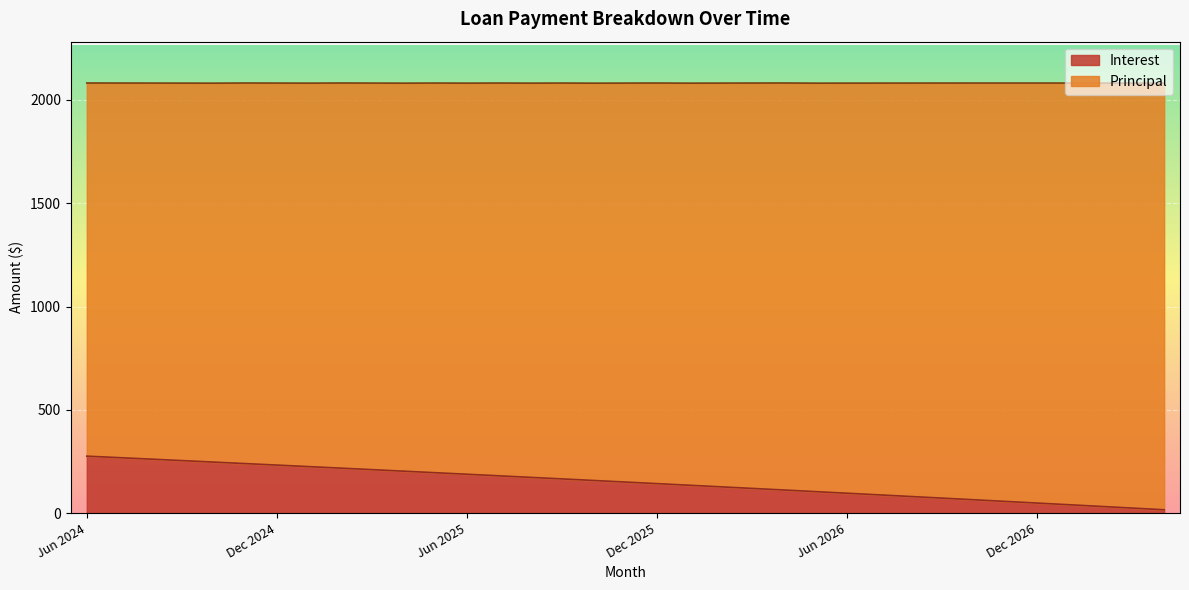

What is the highest value of the Interest series?

275.9